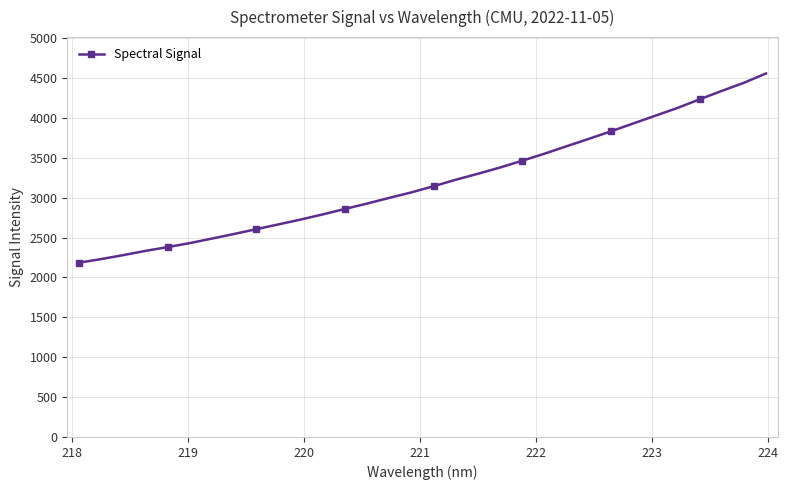

How many distinct data groups are displayed?

1